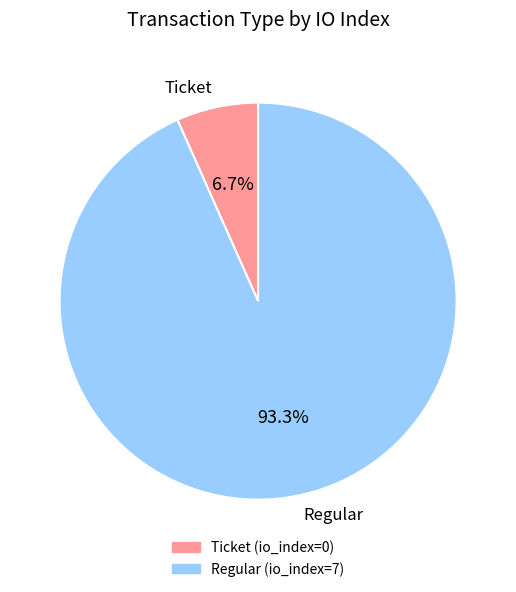

What percentage do Ticket and Regular together represent?

100.0%